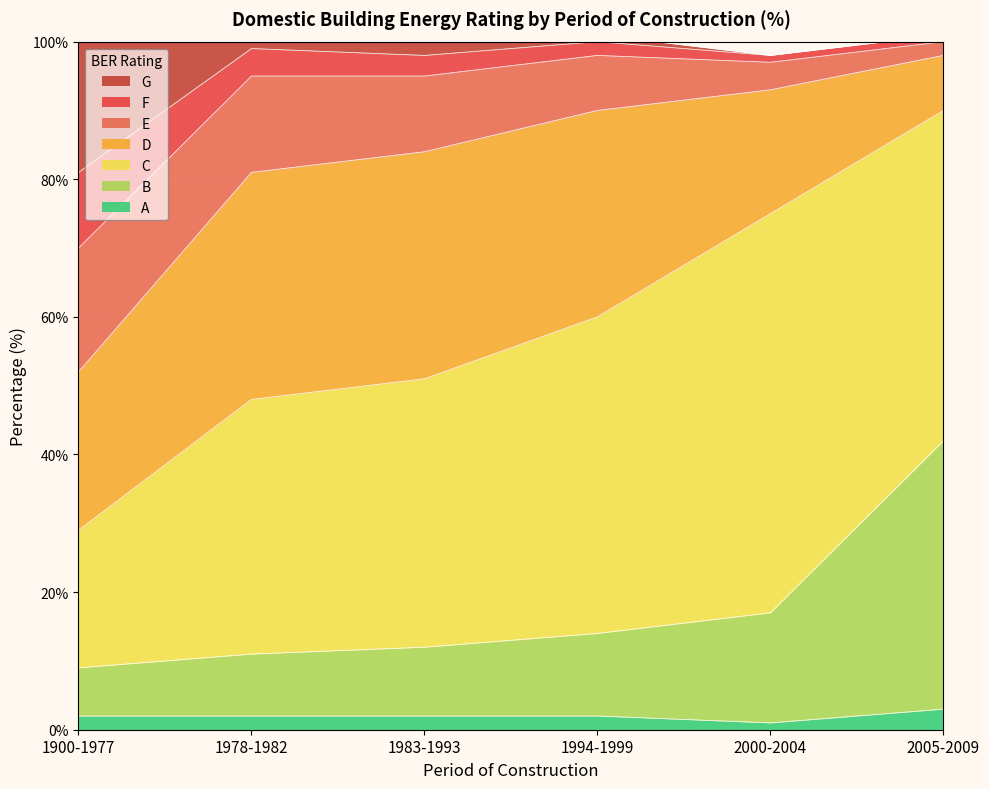

Which has a higher value, 1900-1977 or 2000-2004?

1900-1977